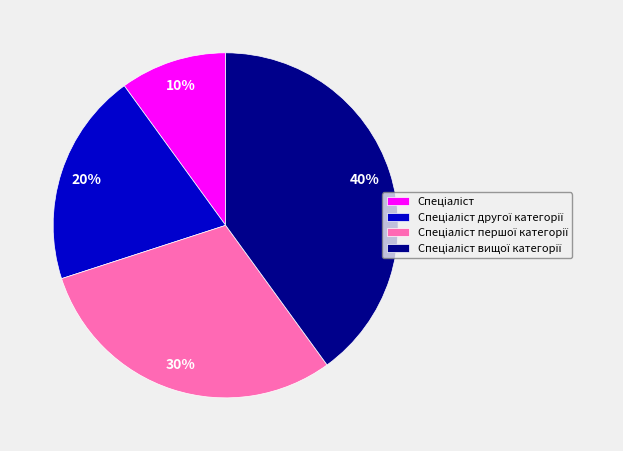

Is there a majority slice in this chart?

No